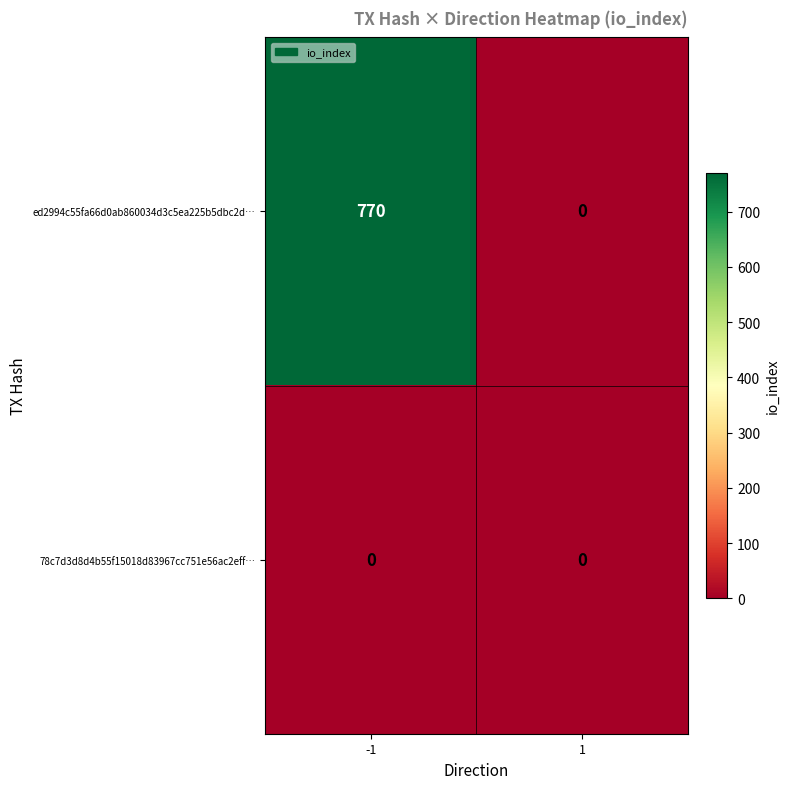

List the series in order of their overall mean, lowest first.

78c7d3d8d4b55f15018d83967cc751e56ac2eff…, ed2994c55fa66d0ab860034d3c5ea225b5dbc2d…